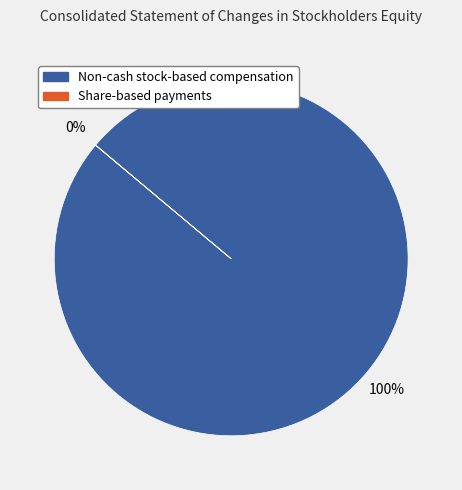

To the nearest percent, what is the average slice percentage?

50%